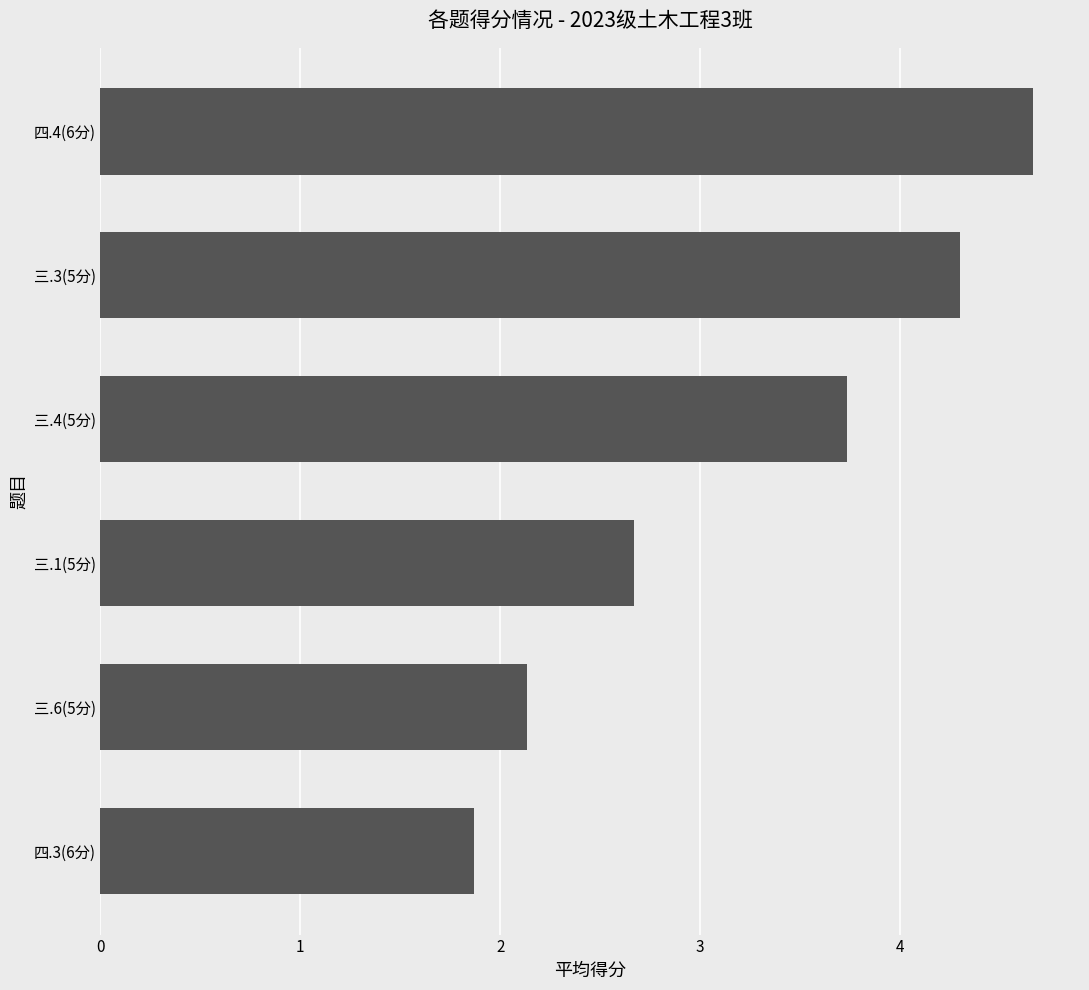

Rank the categories by value from highest to lowest.

四.4(6分), 三.3(5分), 三.4(5分), 三.1(5分), 三.6(5分), 四.3(6分)